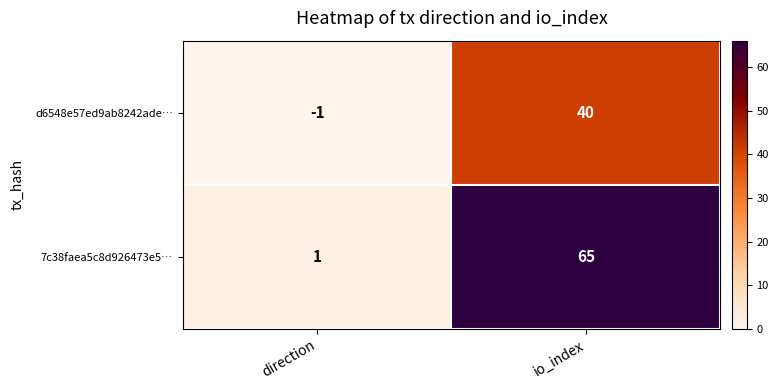

What is the average value of the 7c38faea5c8d926473e5… series?

33